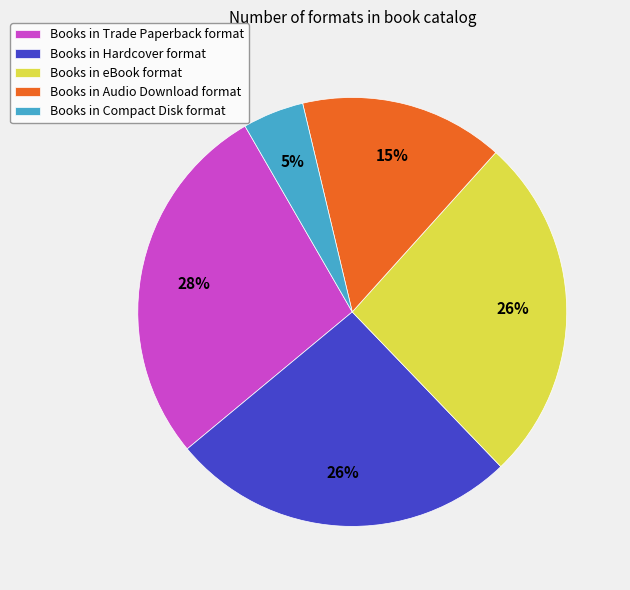

Which has a higher value, Books in Trade Paperback format or Books in Audio Download format?

Books in Trade Paperback format